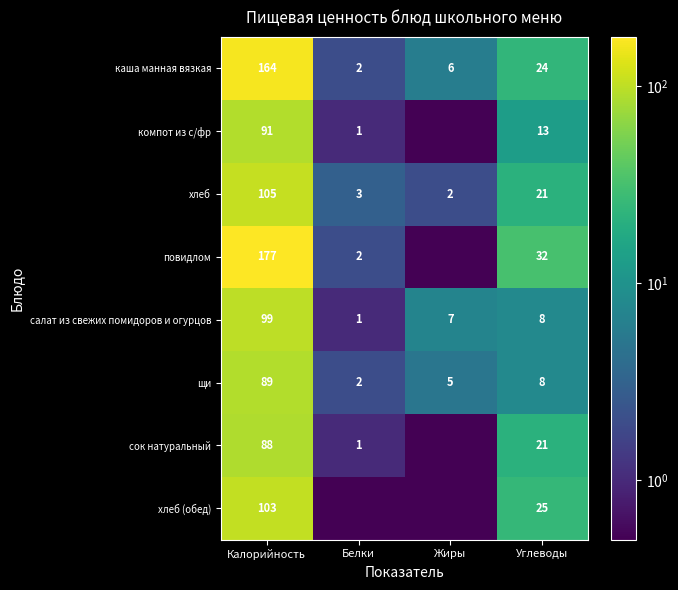

What is the approximate value of каша манная вязкая at Белки?

2.0